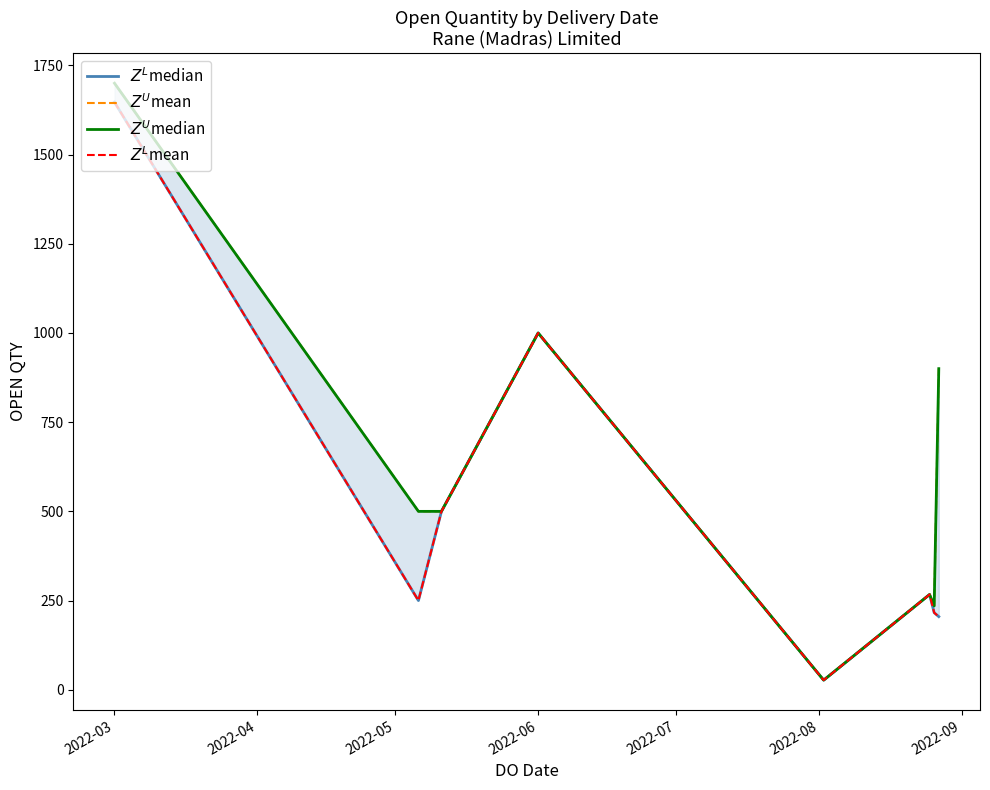

True or false: $Z^L$mean and $Z^U$mean intersect in this chart.

False